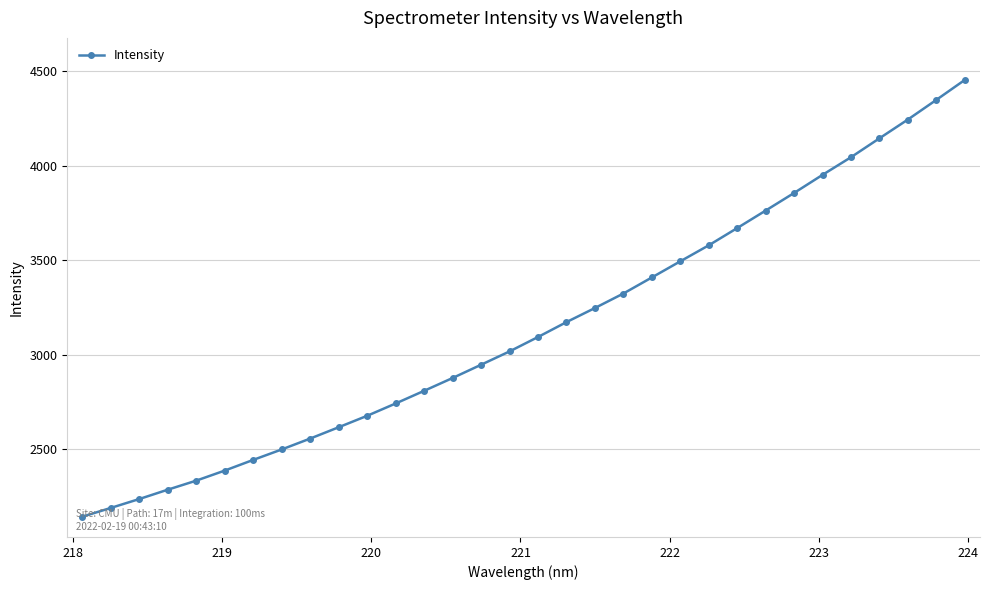

What is the sum of all values?

100553.2